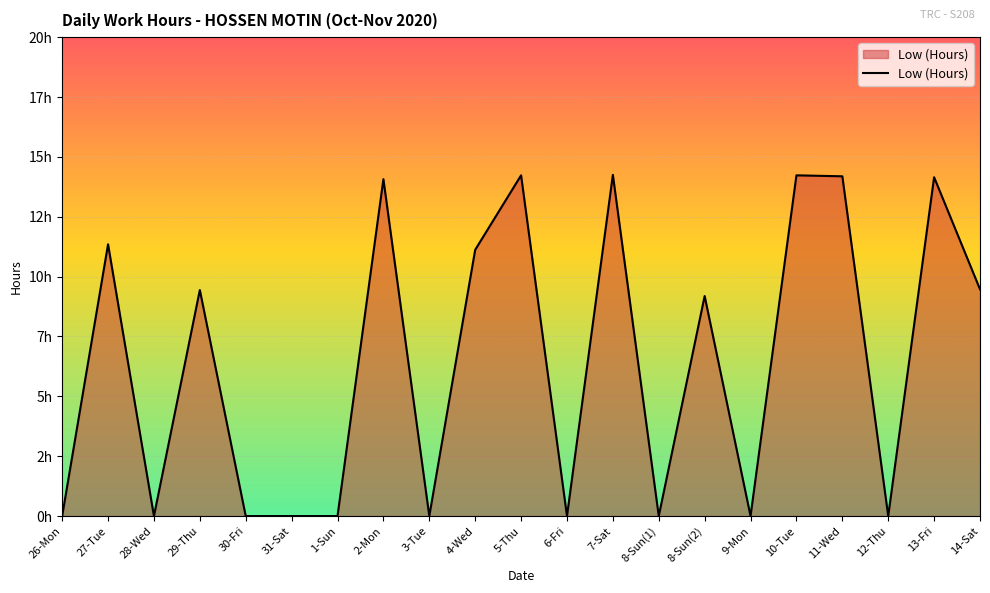

Does the chart have visible grid lines?

Yes